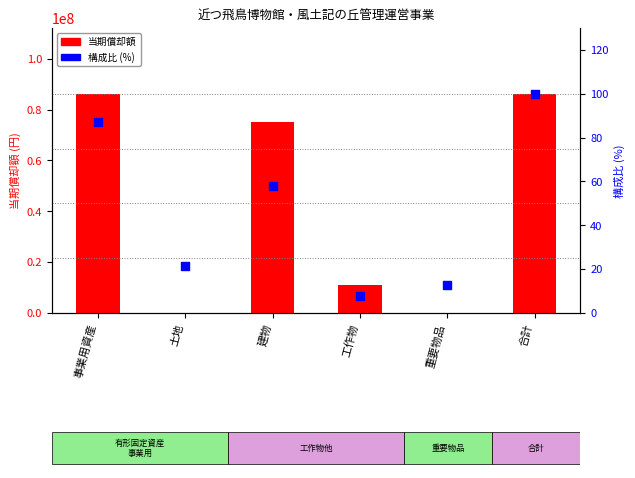

At which category is the sum across all series the highest?

合計